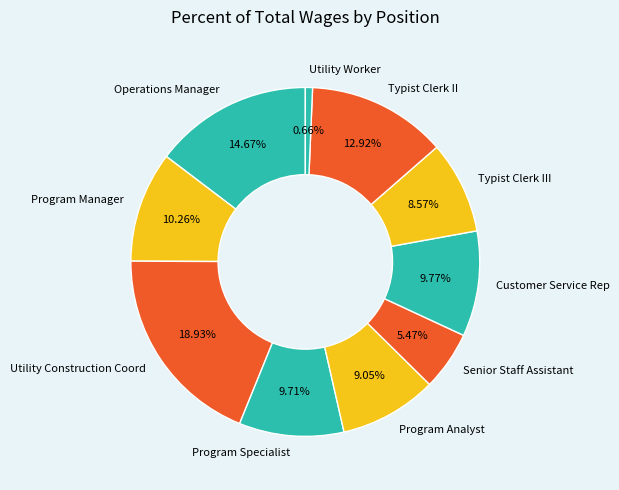

Does Typist Clerk II represent more than half of the total?

No